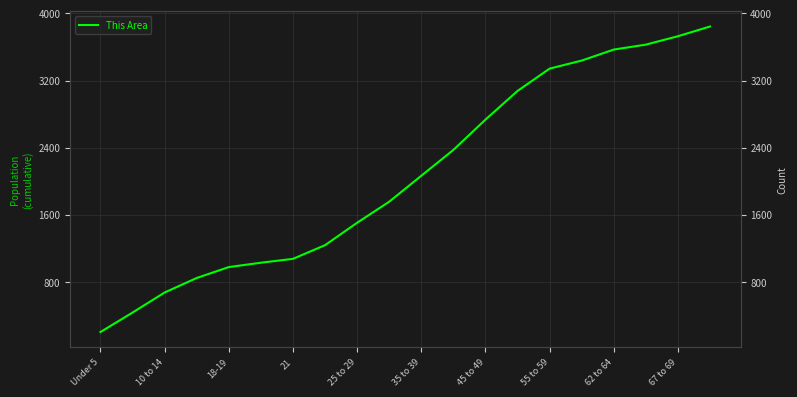

How many data points are less than 2065?

10